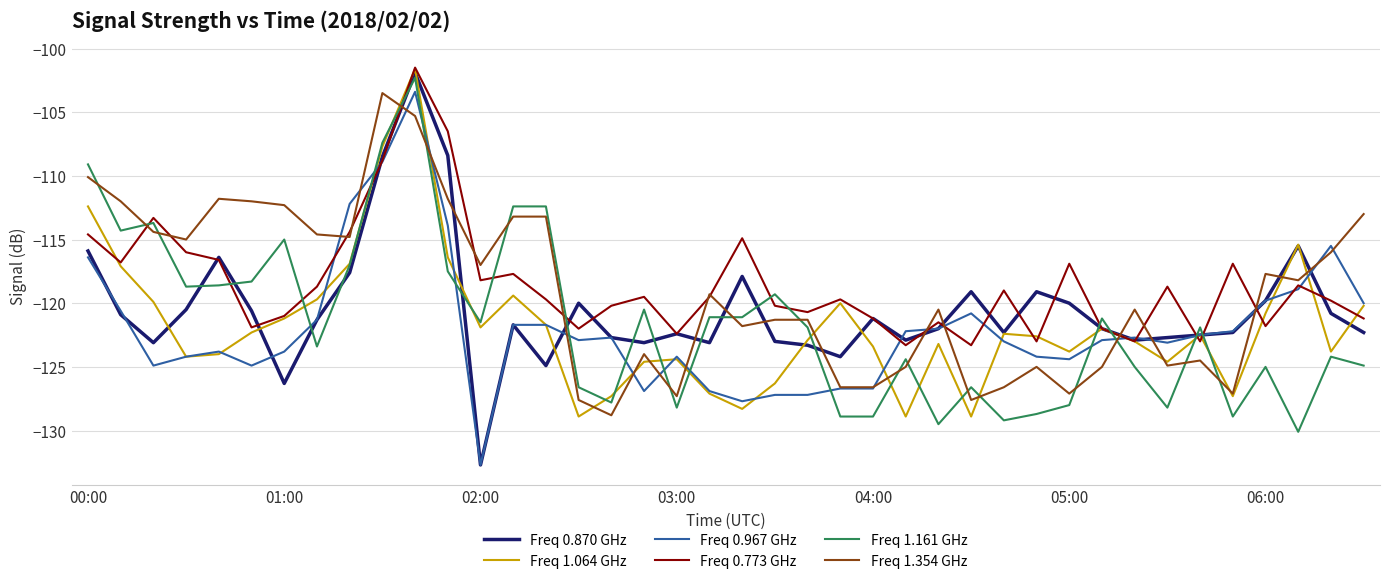

Which series has the largest range (max minus min)?

Freq 0.870 GHz